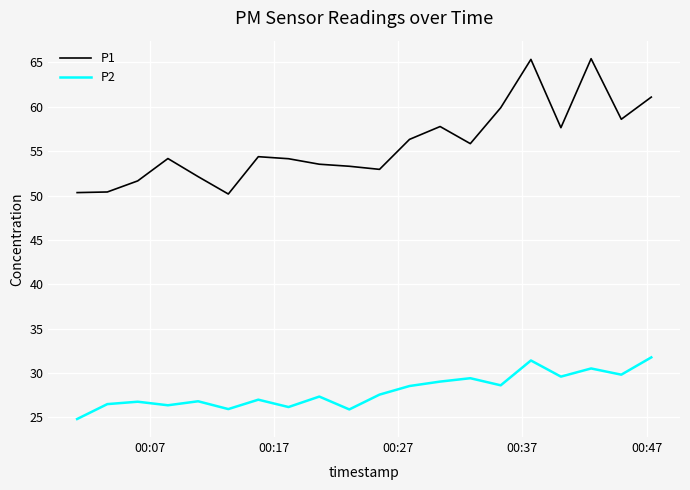

True or false: P2 and P1 cross at least once.

False